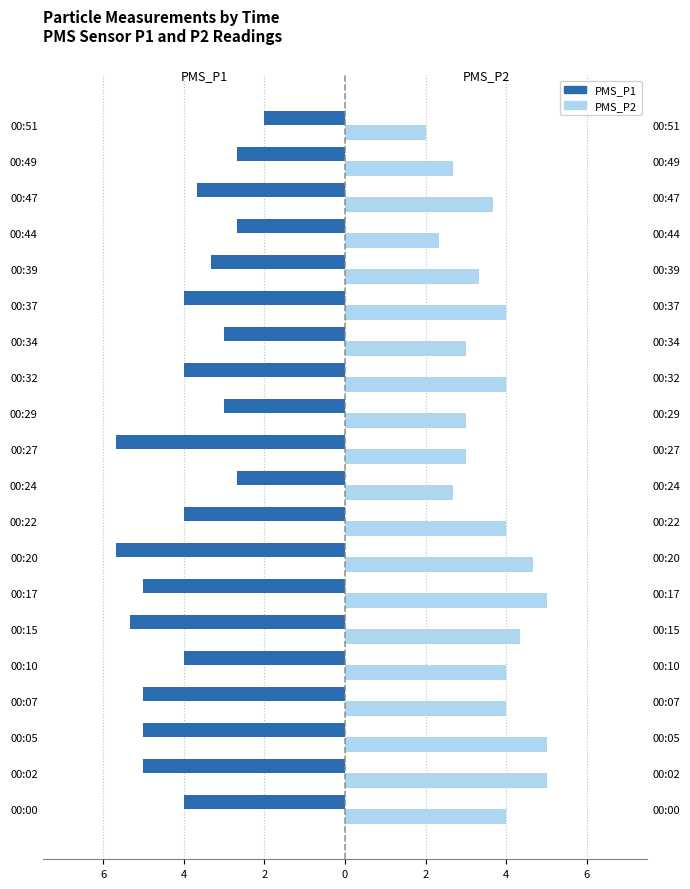

The value of PMS_P2 at 00:44 is 4.0. True or false?

False